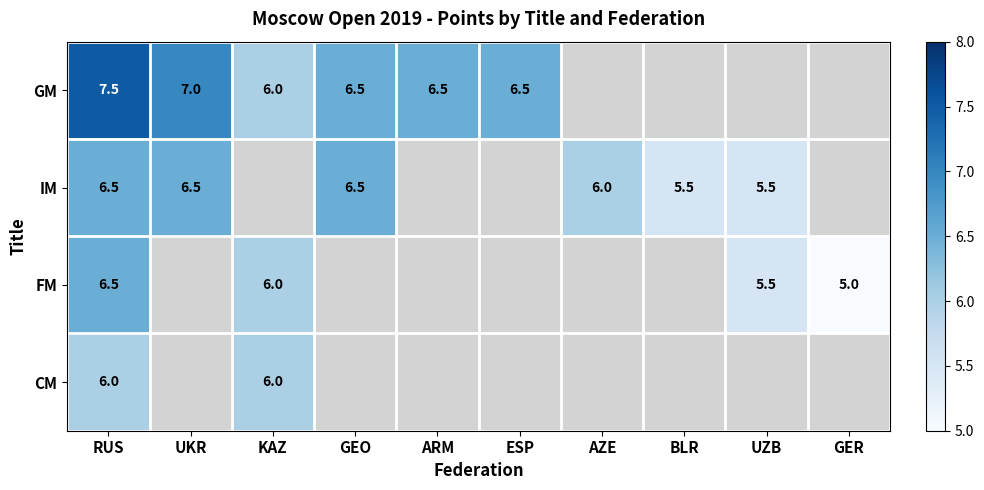

At which category is the sum across all series the highest?

RUS